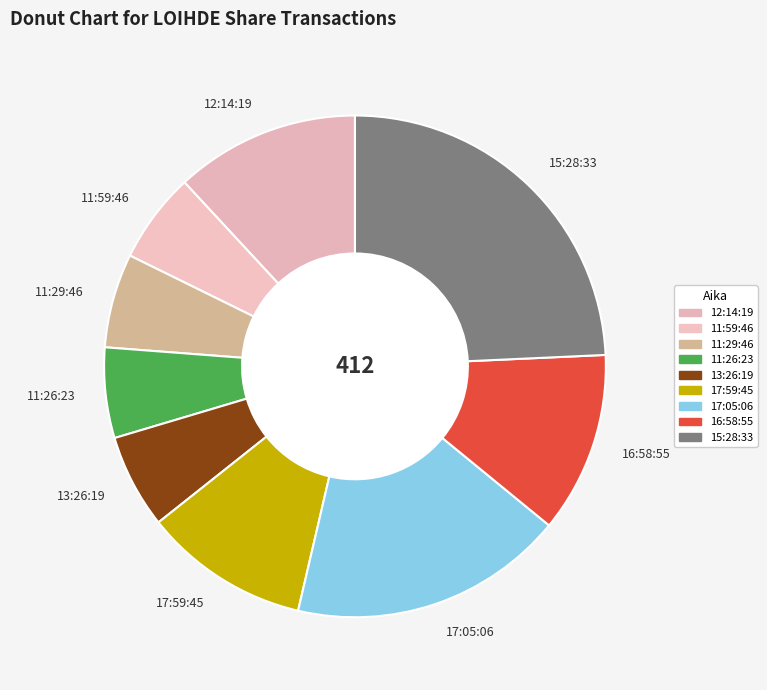

Is it true that 17:59:45 is 16% of the pie?

False